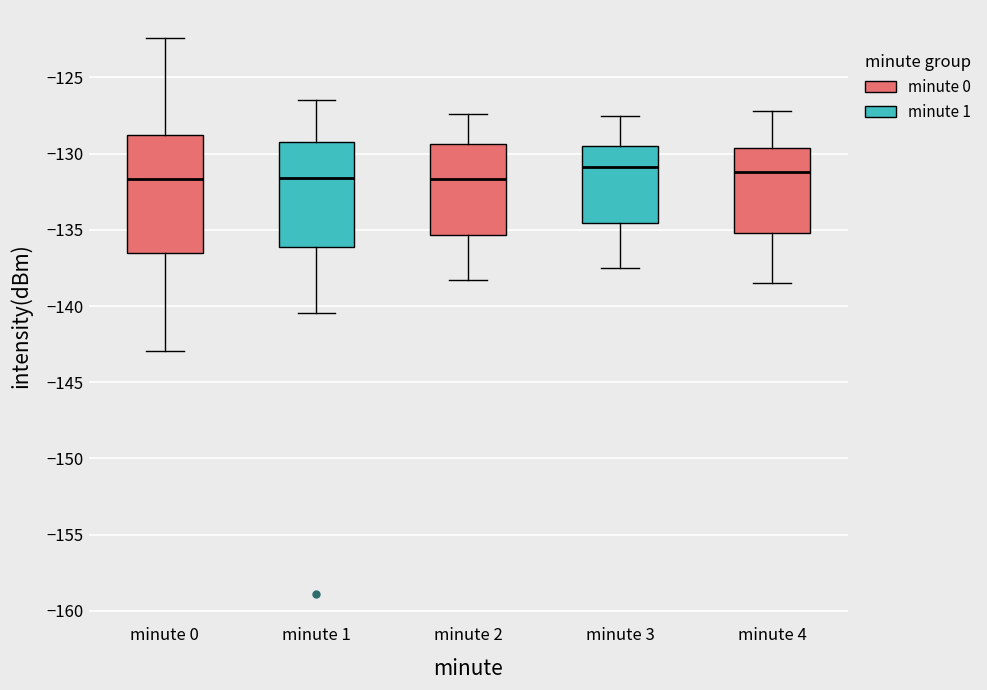

Where is the lower edge of the box for minute 4 on the y-axis? The values are not printed on the chart, so give them approximately, as read against the axis.

-135.0